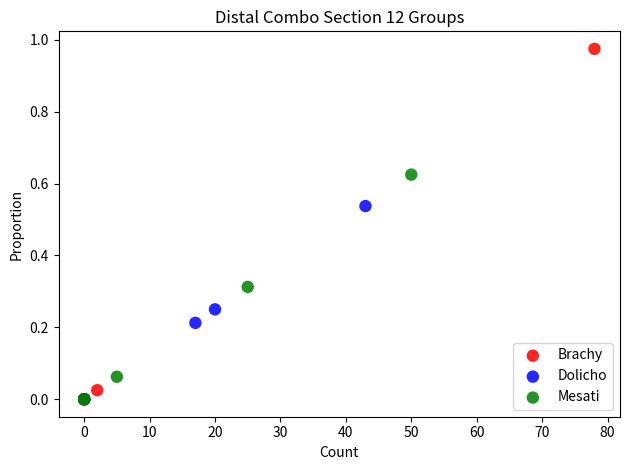

Which series has the widest spread of Y values?

Brachy